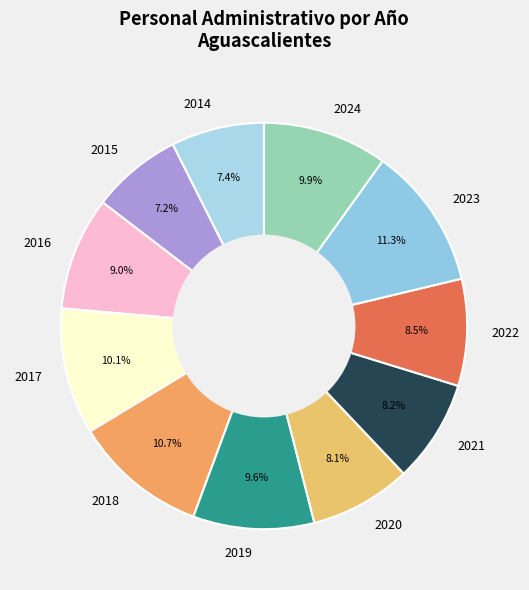

What percentage is the 2019 slice, to the nearest percent?

10%